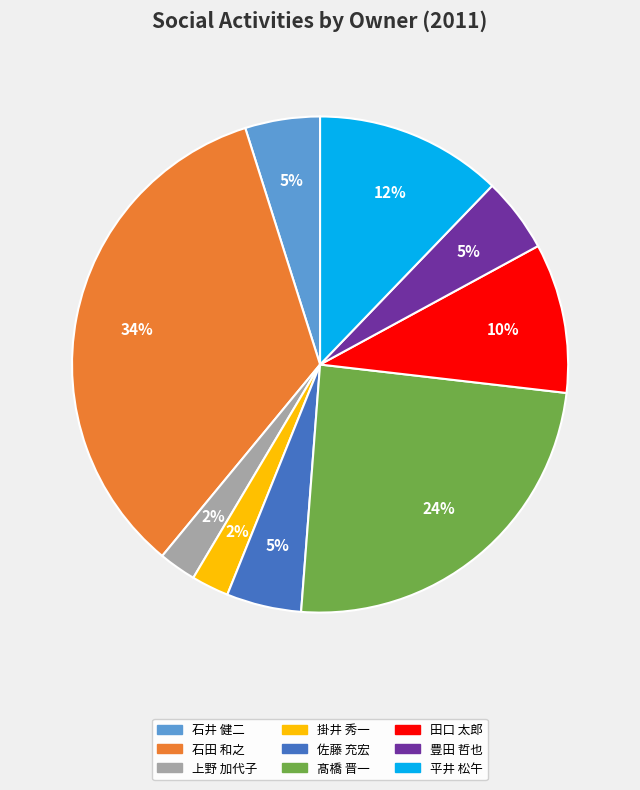

Which category has the biggest portion of the pie?

石田 和之